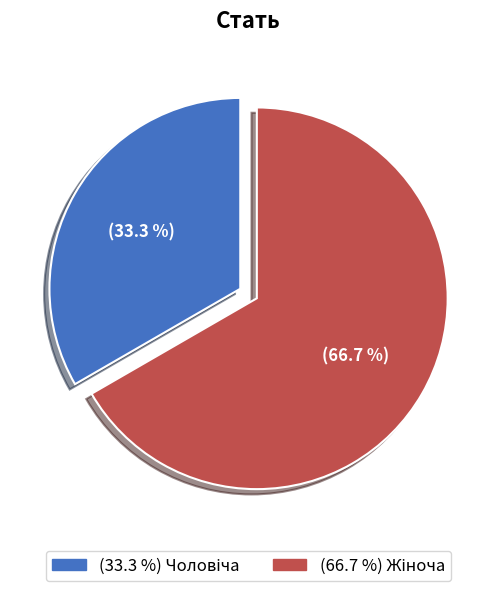

Is there a majority slice in this chart?

Yes